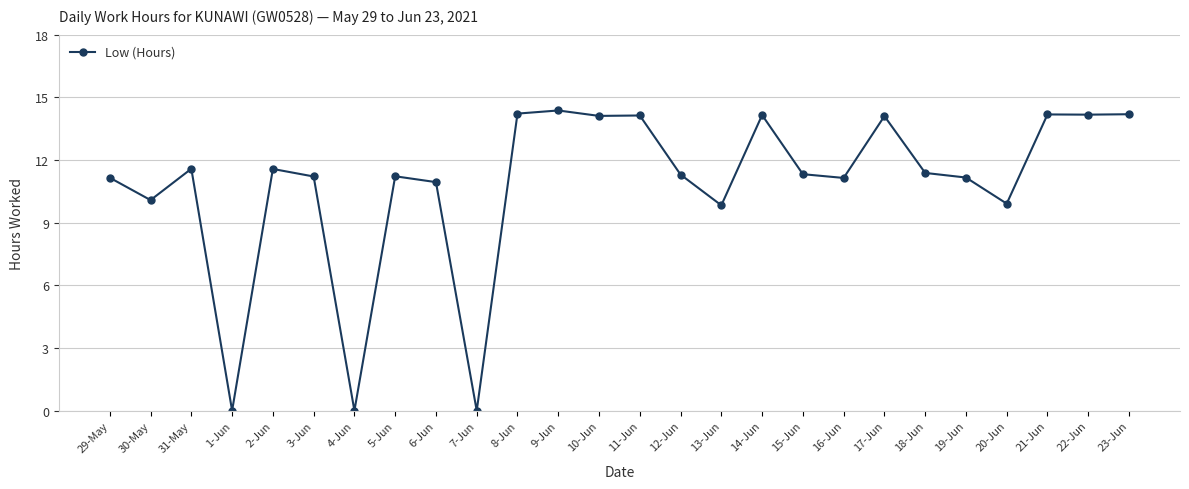

What position from the right is 15-Jun?

9